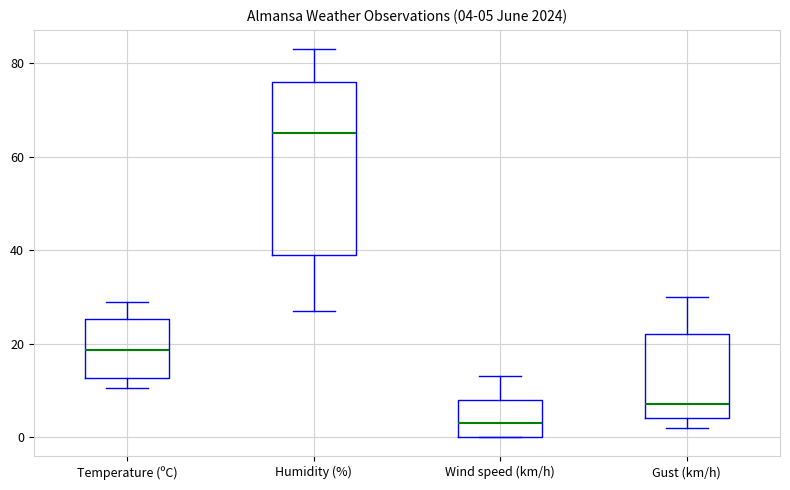

Which box has the lowest median line?

Wind speed (km/h)